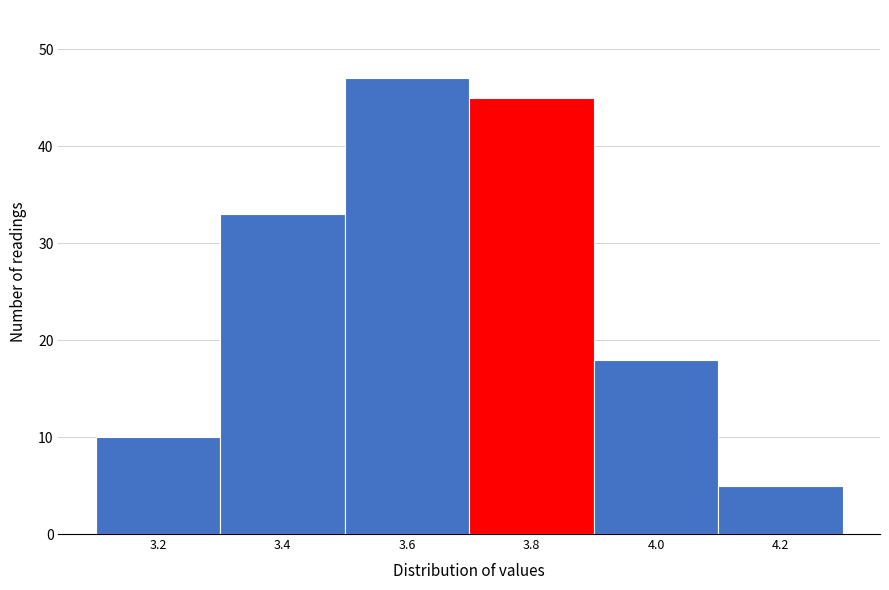

Reading left to right, transcribe all the data shown in this chart.

10	33	47	45	18	5